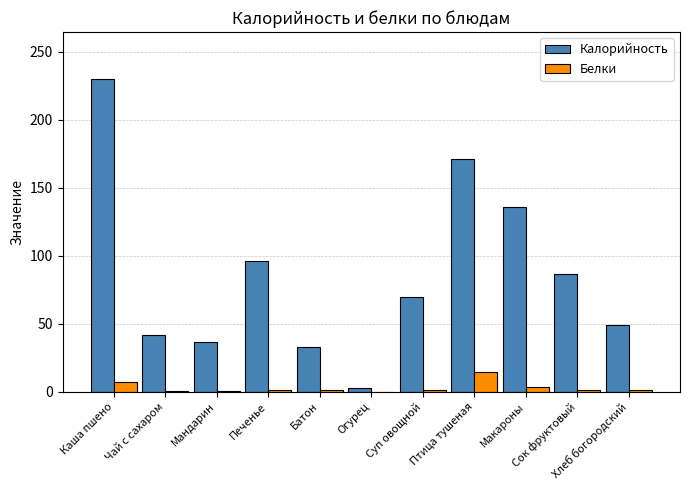

Which series has the largest total across all categories?

Калорийность